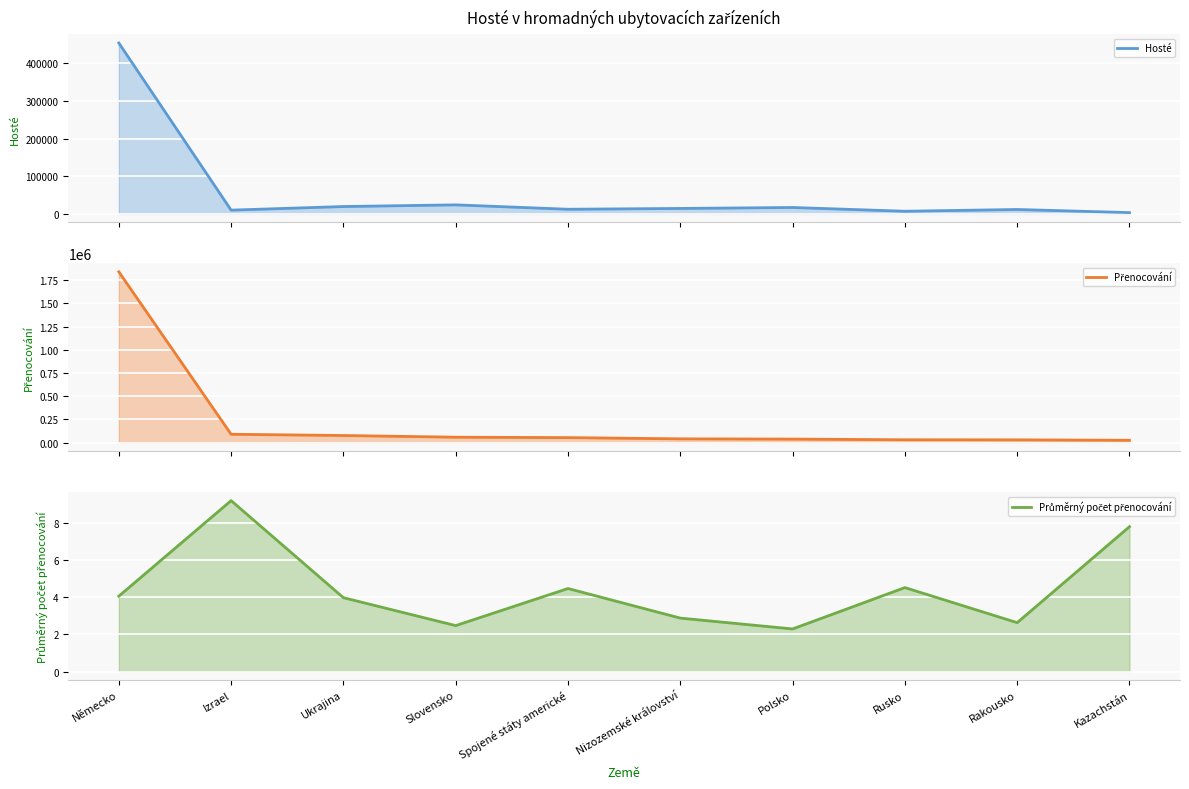

True or false: Přenocování (line) and Hosté (line) cross at least once.

False